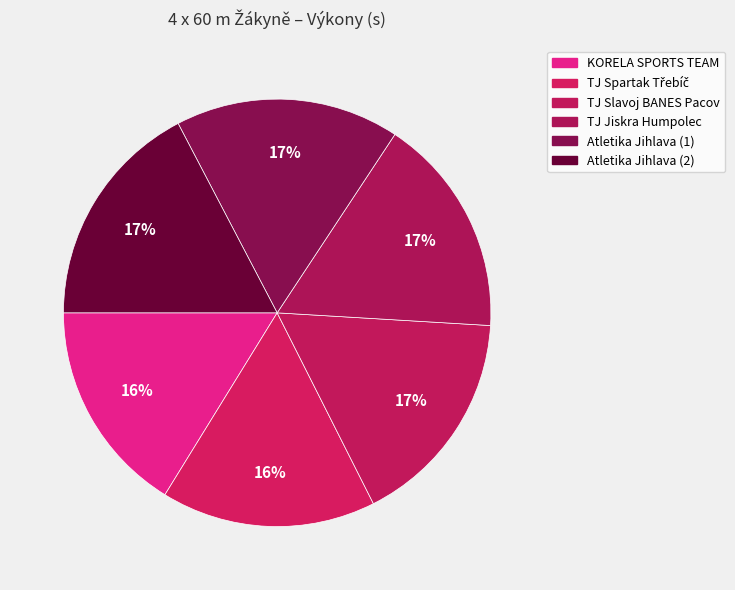

Does KORELA SPORTS TEAM represent more than half of the total?

No